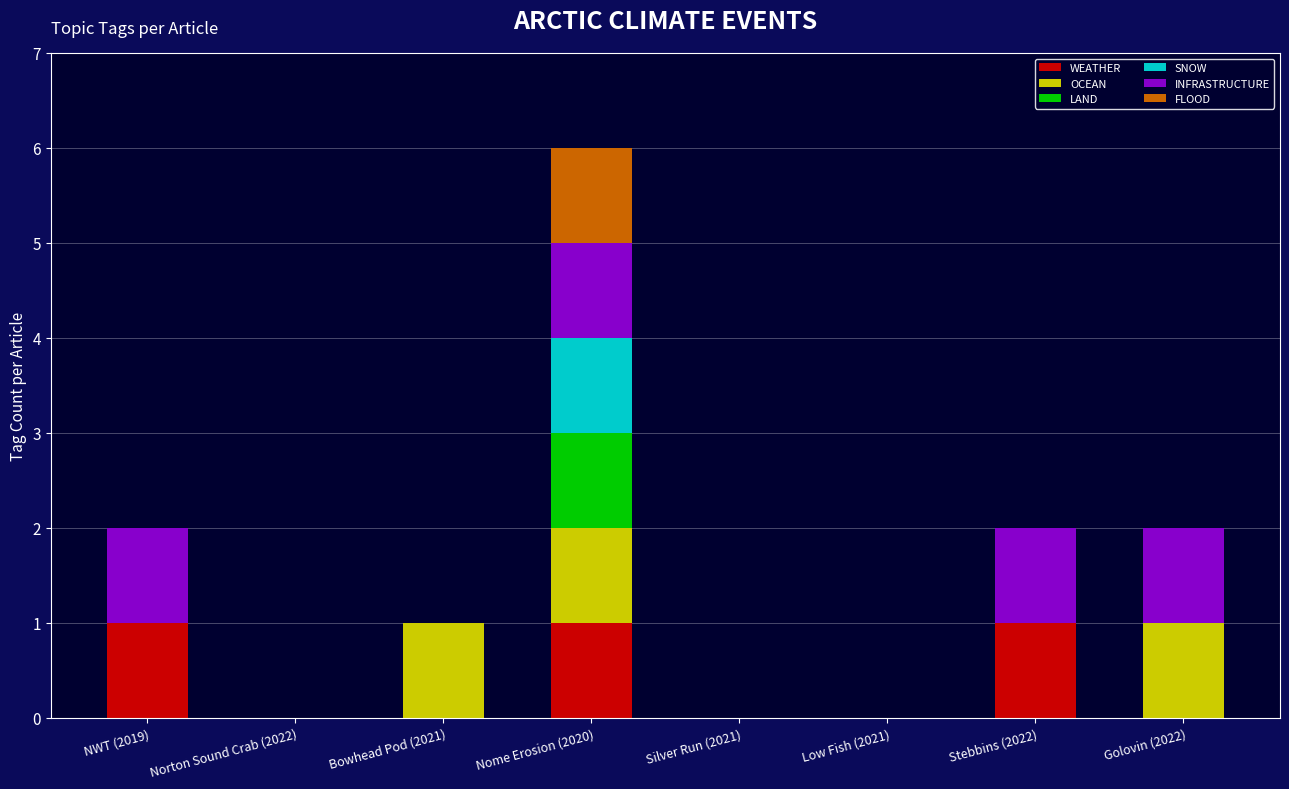

At which category is the sum across all series the highest?

Nome Erosion (2020)